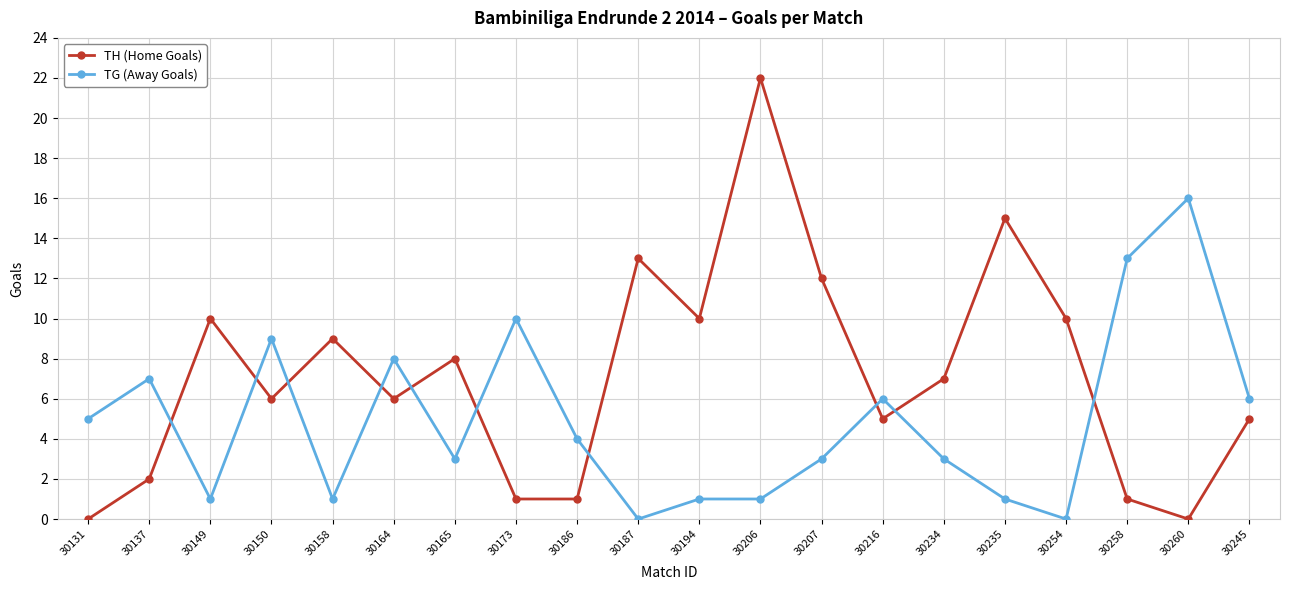

Reading left to right, what are all the values shown in this chart?

TH (Home Goals): 30131=0	30137=2	30149=10	30150=6	30158=9	30164=6	30165=8	30173=1	30186=1	30187=13	30194=10	30206=22	30207=12	30216=5	30234=7	30235=15	30254=10	30258=1	30260=0	30245=5
TG (Away Goals): 30131=5	30137=7	30149=1	30150=9	30158=1	30164=8	30165=3	30173=10	30186=4	30187=0	30194=1	30206=1	30207=3	30216=6	30234=3	30235=1	30254=0	30258=13	30260=16	30245=6